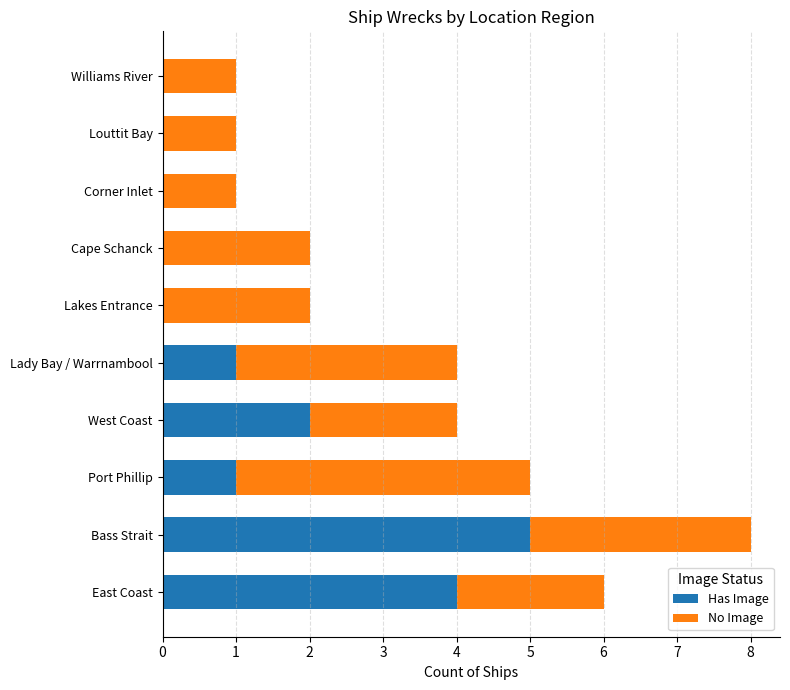

What is the total value across all series at East Coast?

6